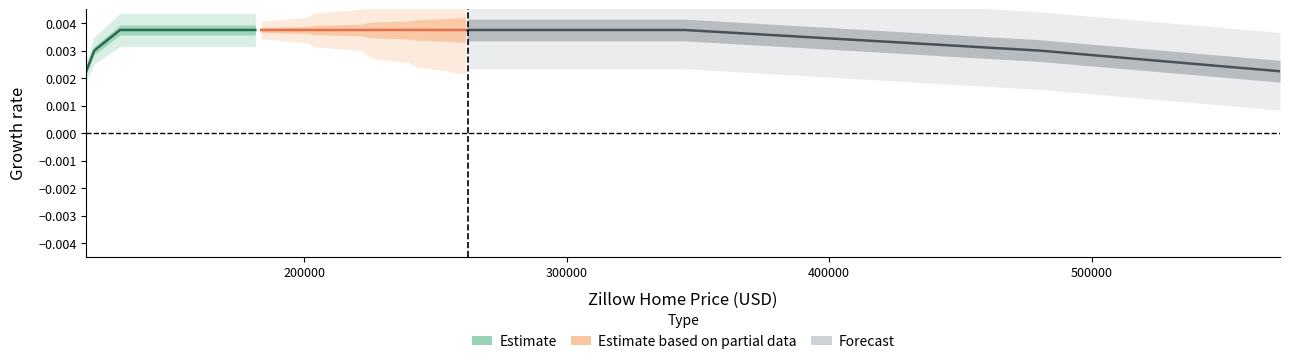

Which series has the largest total across all categories?

Estimate based on partial data